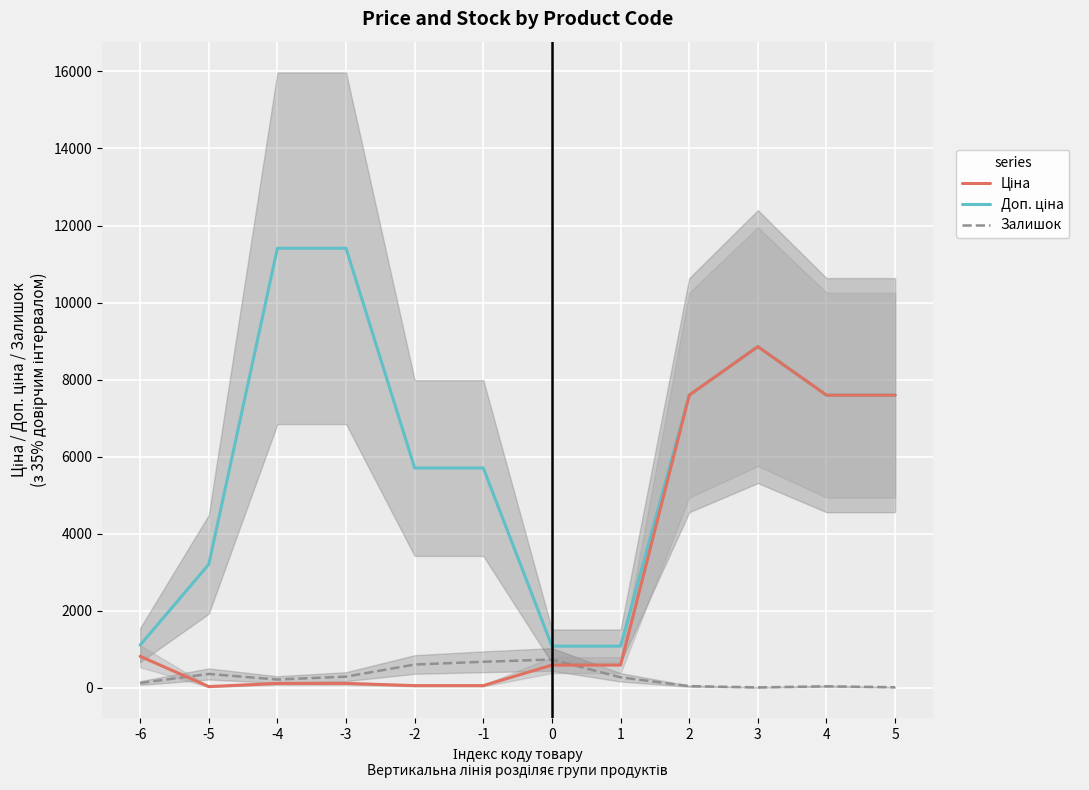

Which series has the largest range (max minus min)?

Доп. ціна